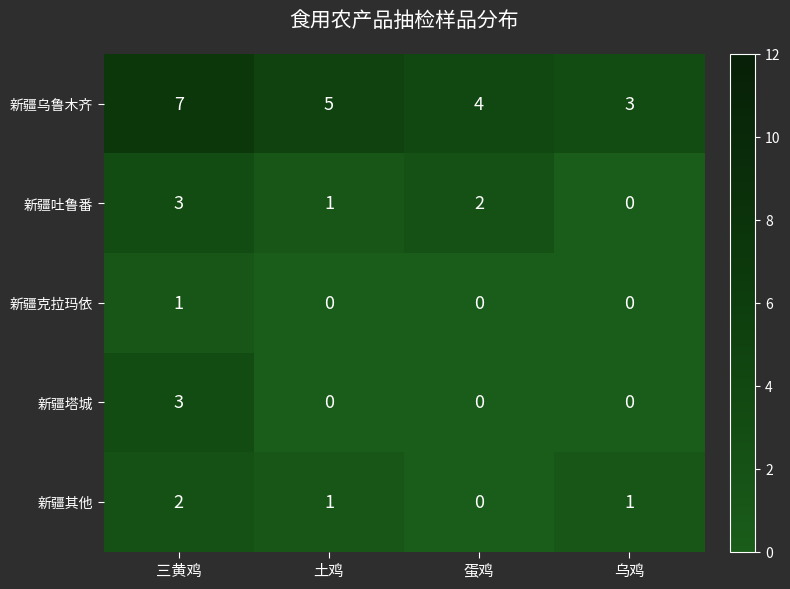

The value of 新疆其他 at 蛋鸡 is -1. True or false?

False